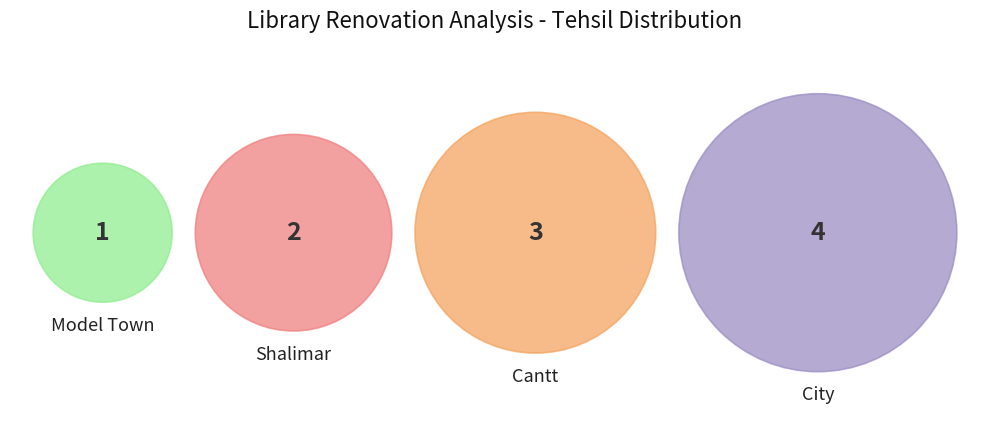

Is it true that Cantt is 30% of the pie?

True